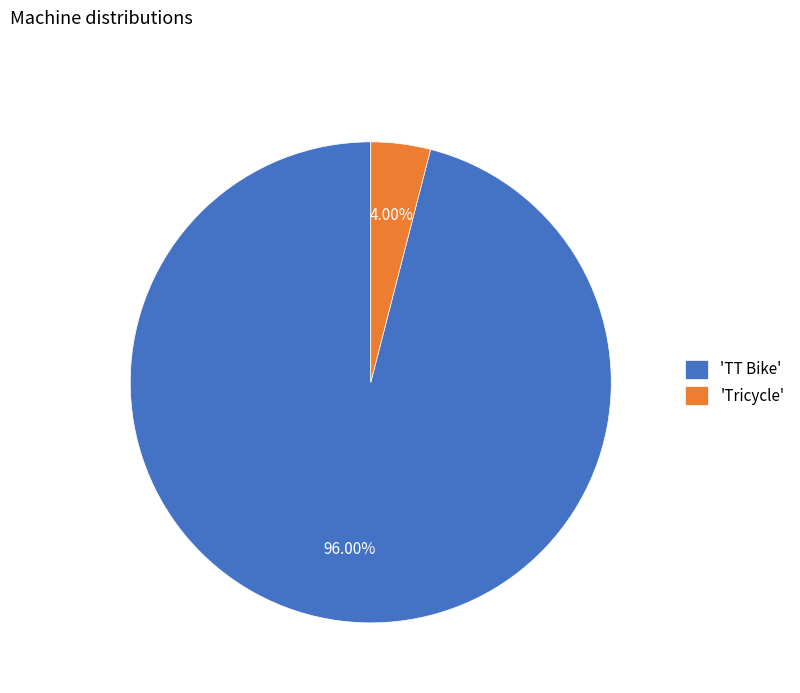

Is the sum of 'TT Bike' and 'Tricycle' greater than half?

Yes